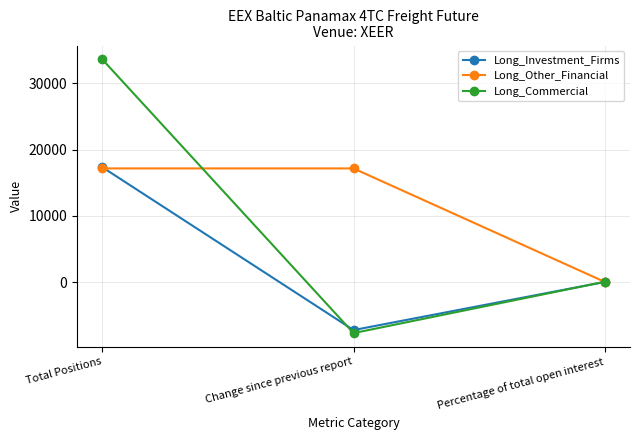

What are all the series names shown in the legend?

Long_Investment_Firms, Long_Other_Financial, Long_Commercial